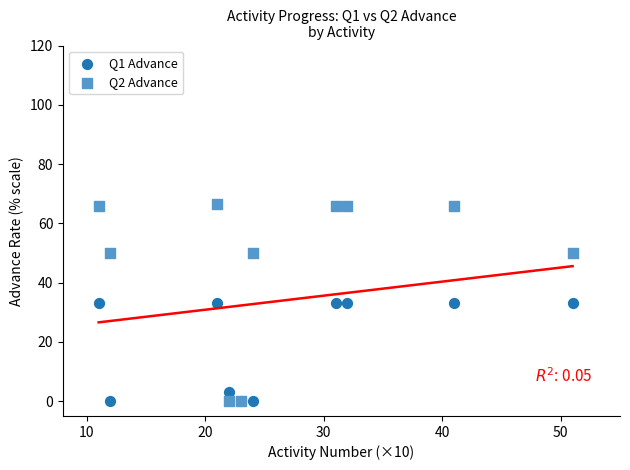

What are all the series names shown in the legend?

Q1 Advance, Q2 Advance